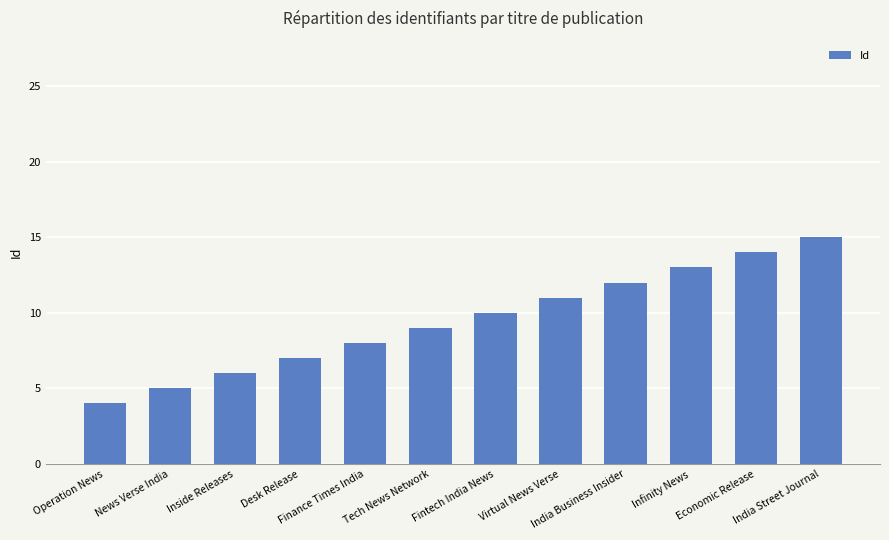

Which category has the lowest value across all series?

Operation News